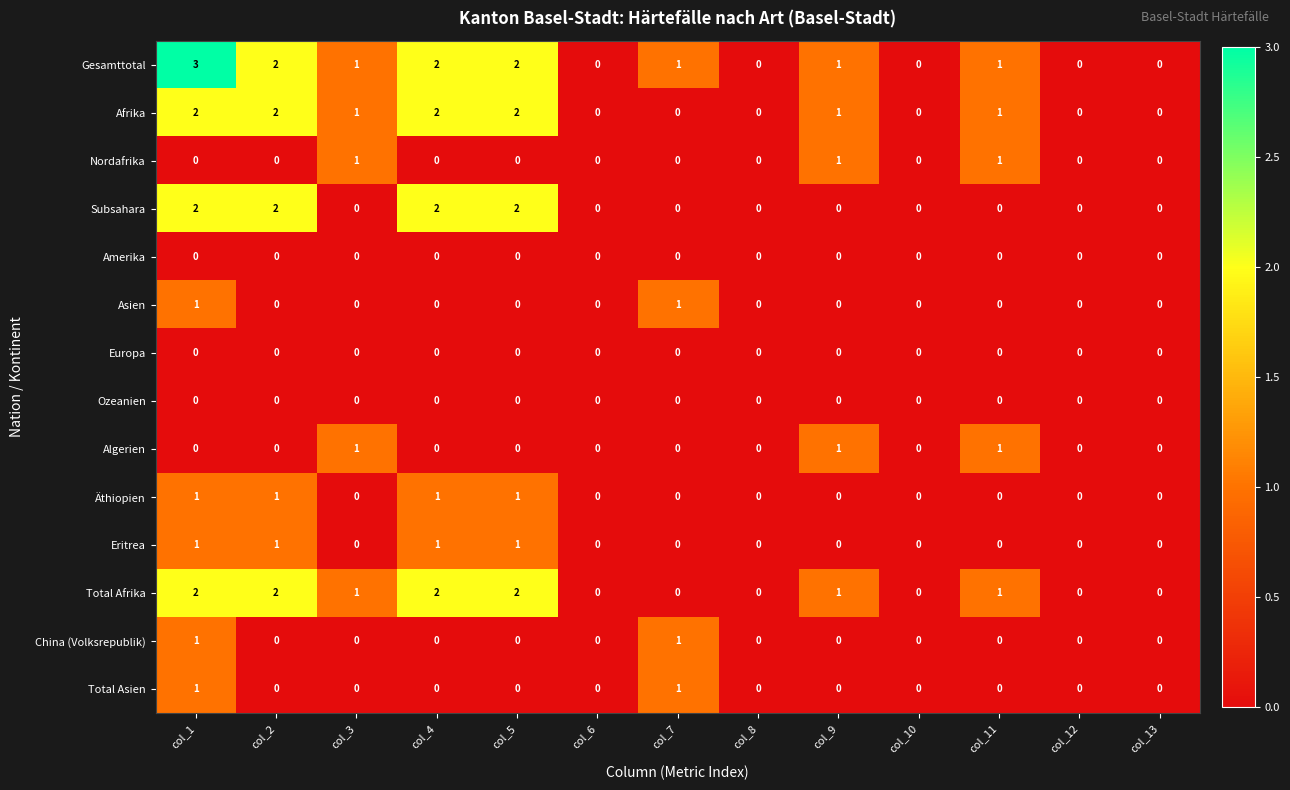

At which category does the chart reach its peak across all series?

col_1